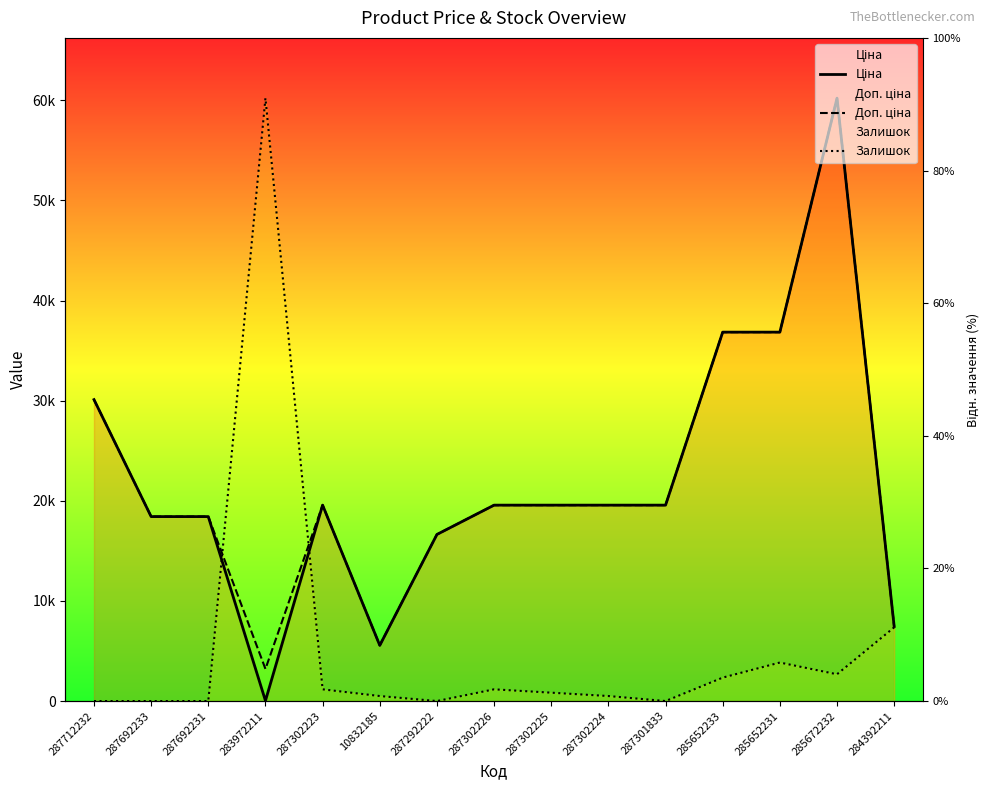

How many values in the Залишок series exceed 836?

8